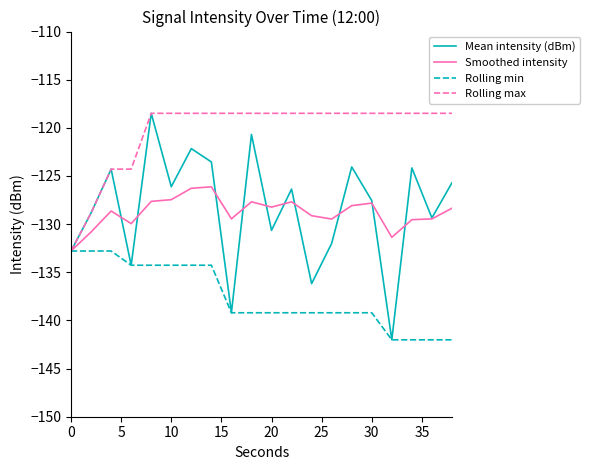

What is the difference between the maximum and minimum values in the Mean intensity (dBm) series?

23.5